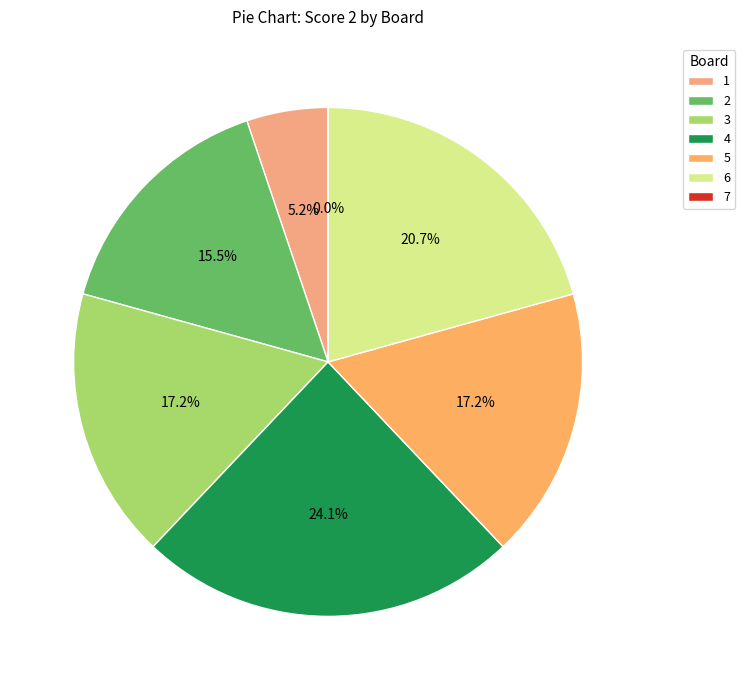

What is the smallest slice in the pie chart?

7